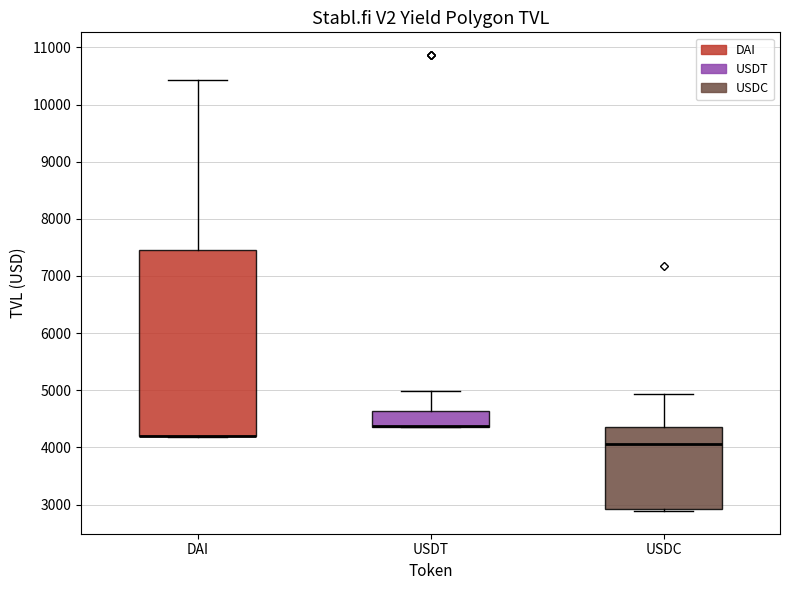

Which box is the tallest, from its lower edge to its upper edge?

DAI